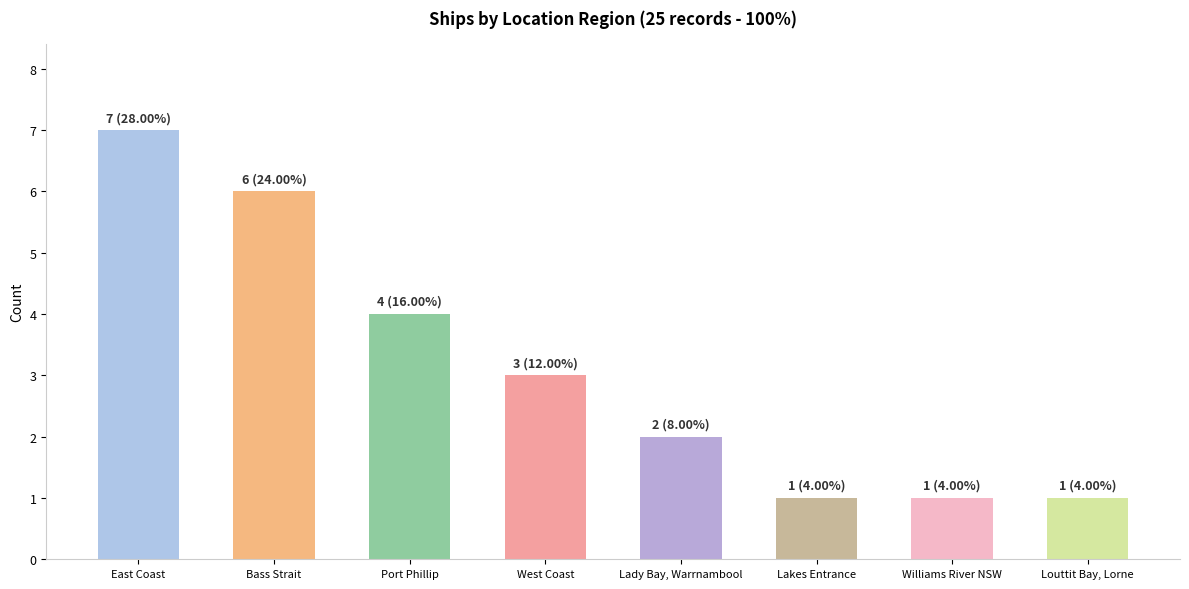

Does the chart contain any negative values?

No